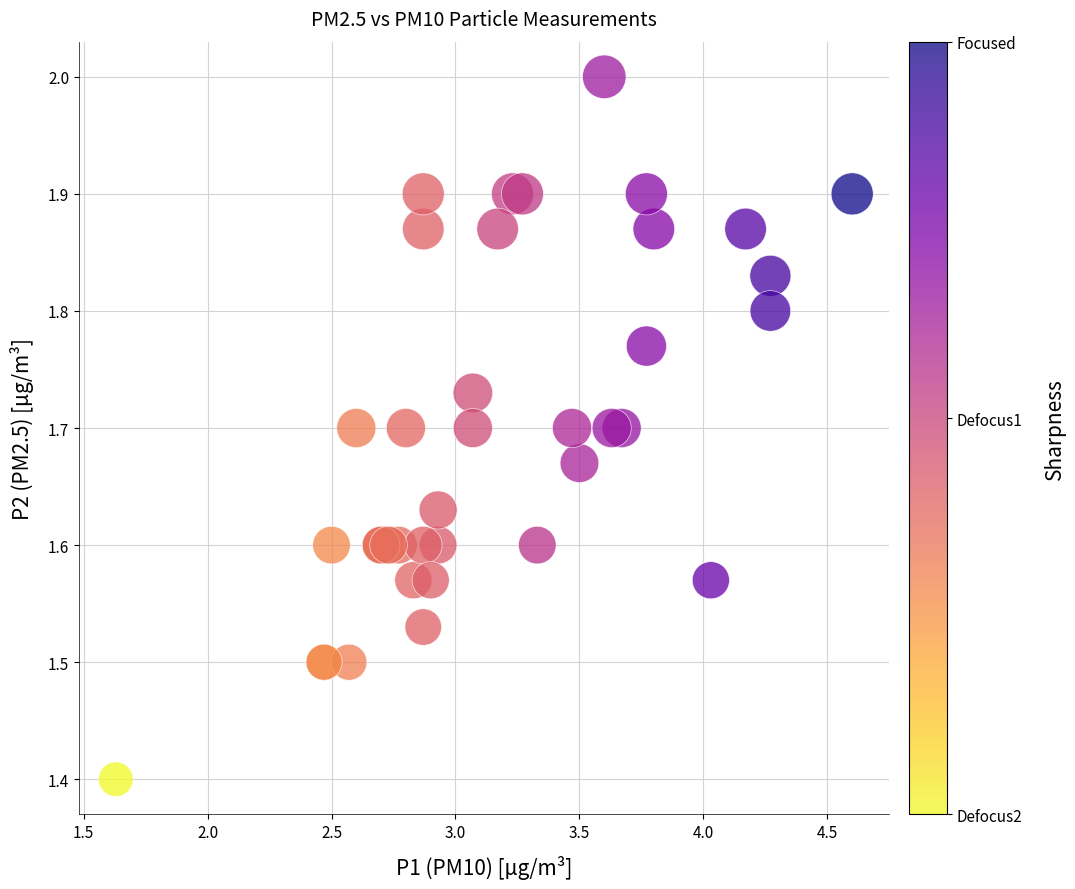

What Y value in the scatter plot is closest to 1?

1.4